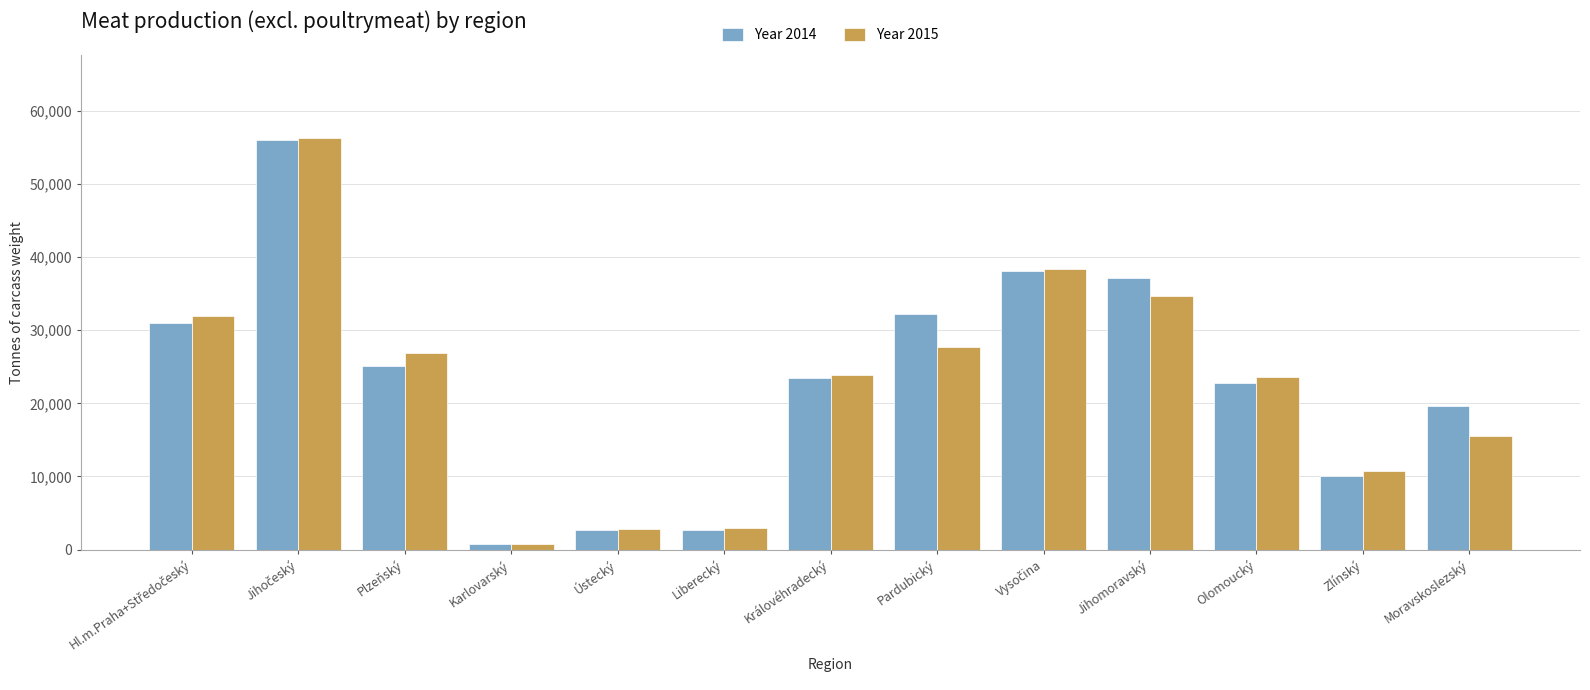

What is the value of the Year 2015 bar at the 2nd from the left?

56328